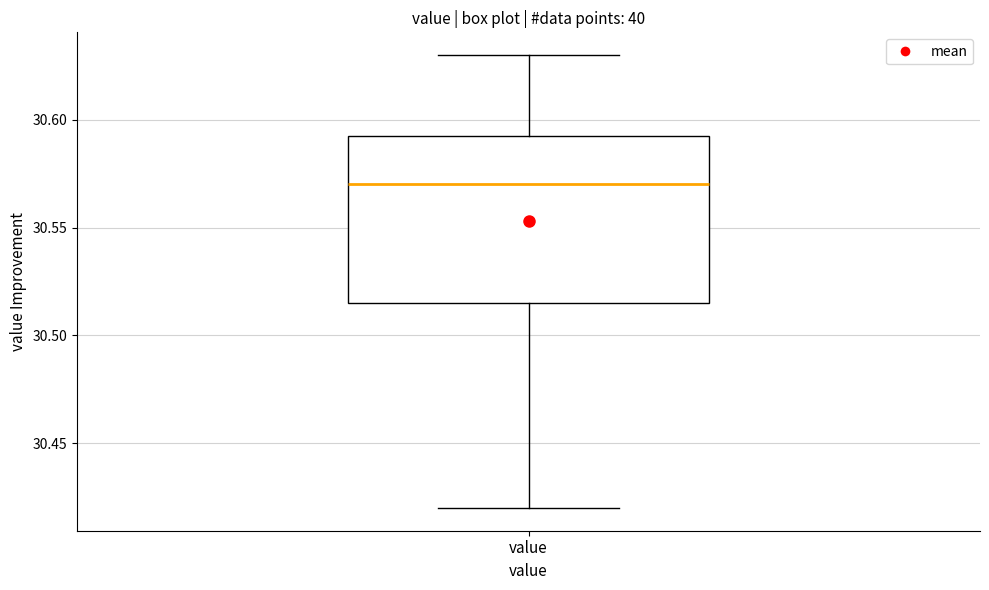

Where does the lower whisker of the box for value end on the y-axis? The values are not printed on the chart, so give them approximately, as read against the axis.

30.420